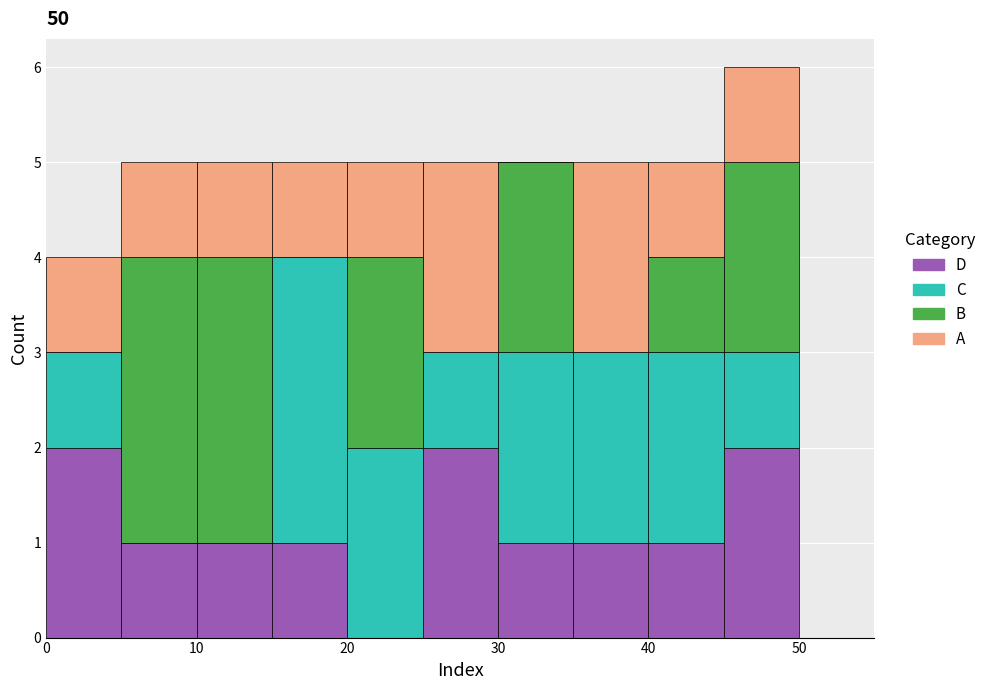

Reading left to right, list every stacked bar in this chart as the range it spans on the x-axis followed by its total height. The values are not printed on the chart, so give them approximately, as read against the axis.

0 to 5: 4
5 to 10: 5
10 to 15: 5
15 to 20: 5
20 to 25: 5
25 to 30: 5
30 to 35: 5
35 to 40: 5
40 to 45: 5
45 to 50: 6